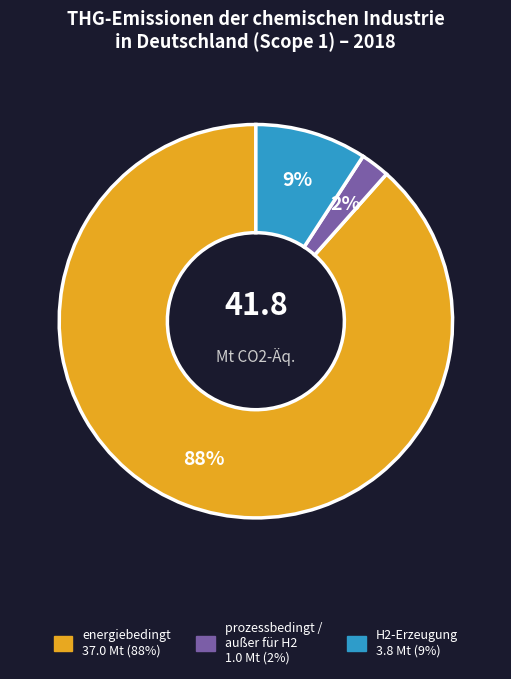

Is there a majority slice in this chart?

Yes